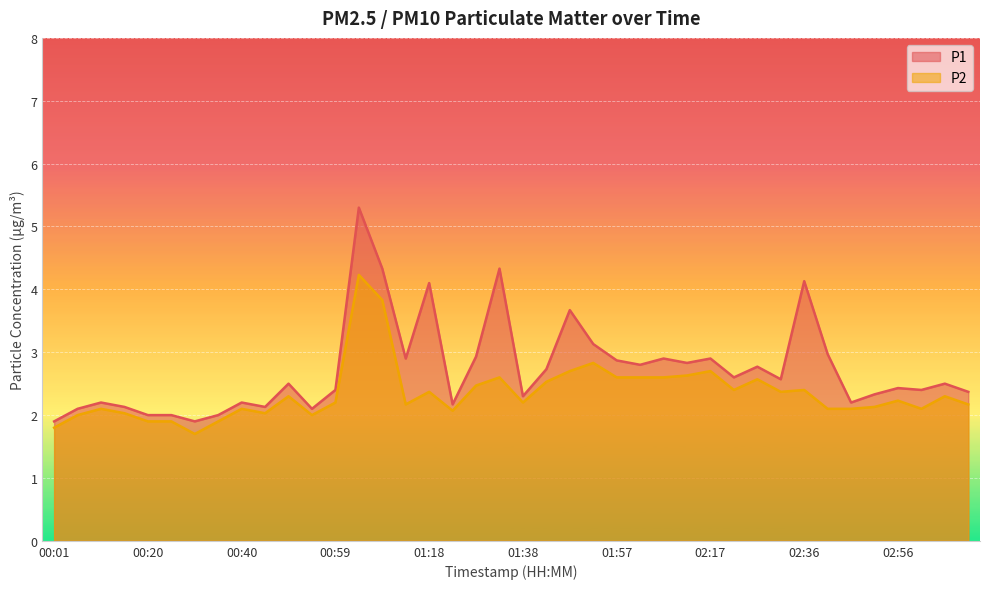

List the series in order of their peak value, lowest first.

P2, P1